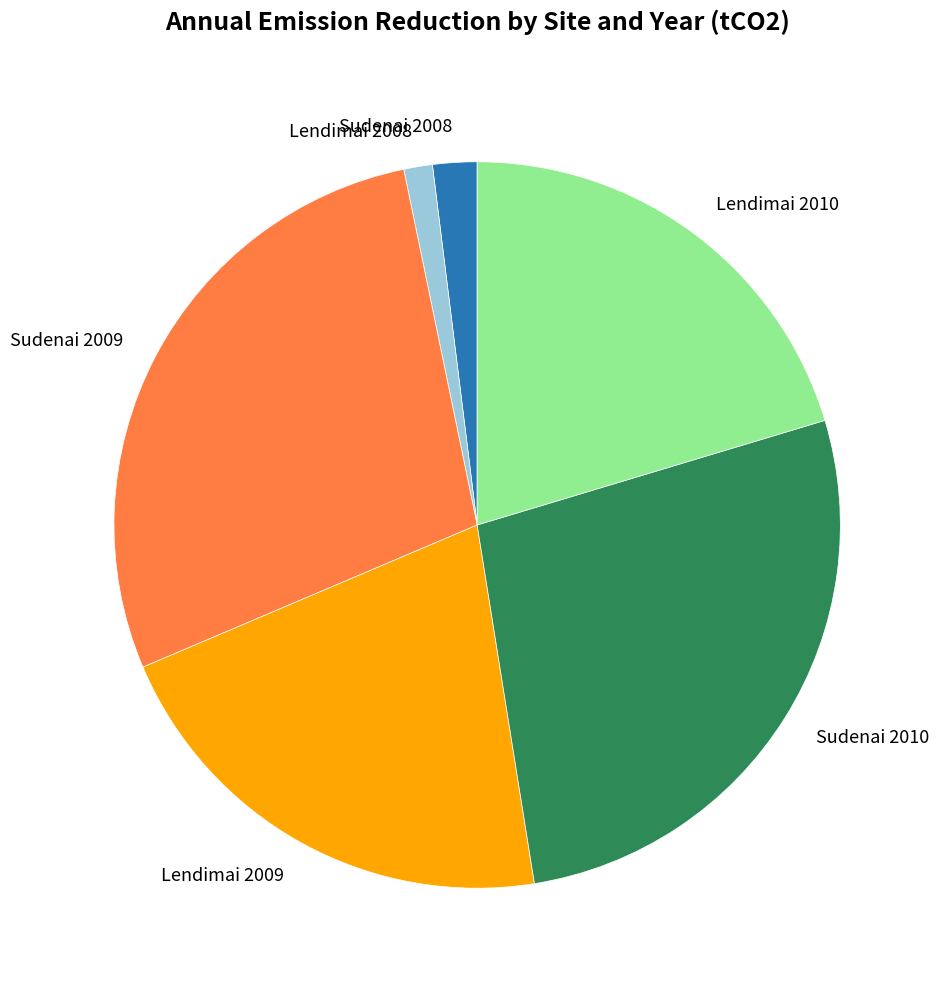

What is the smallest slice in the pie chart?

Lendimai 2008